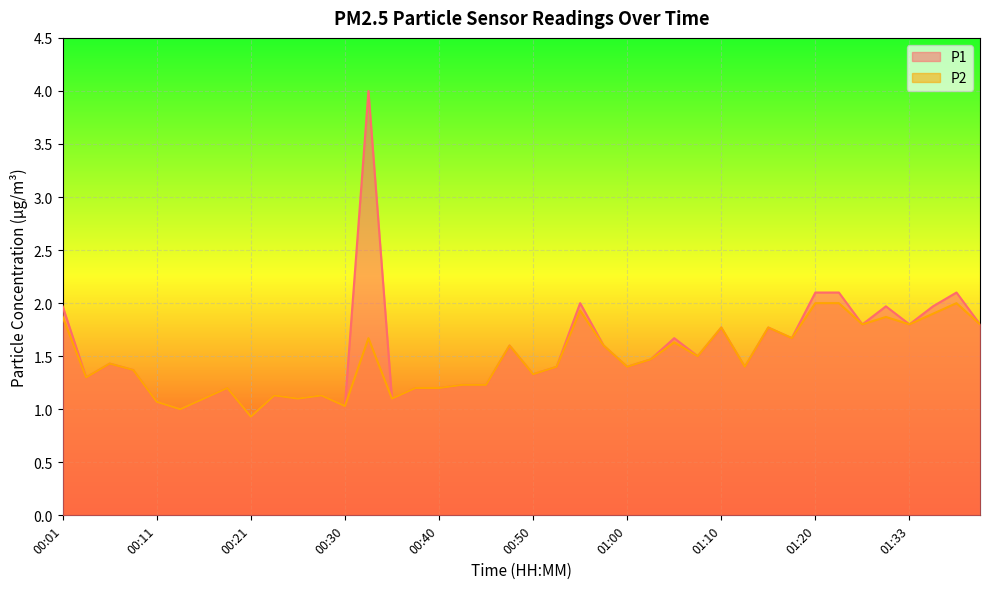

At which label is P1 closest to 2?

00:55